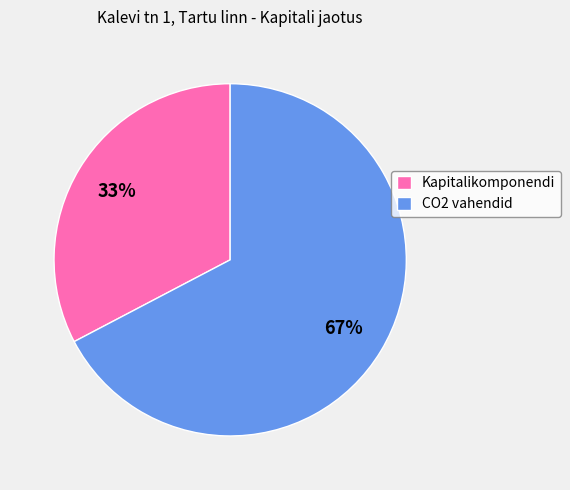

Approximately how many times larger is the value at Kapitalikomponendi compared to CO2 vahendid?

0.5